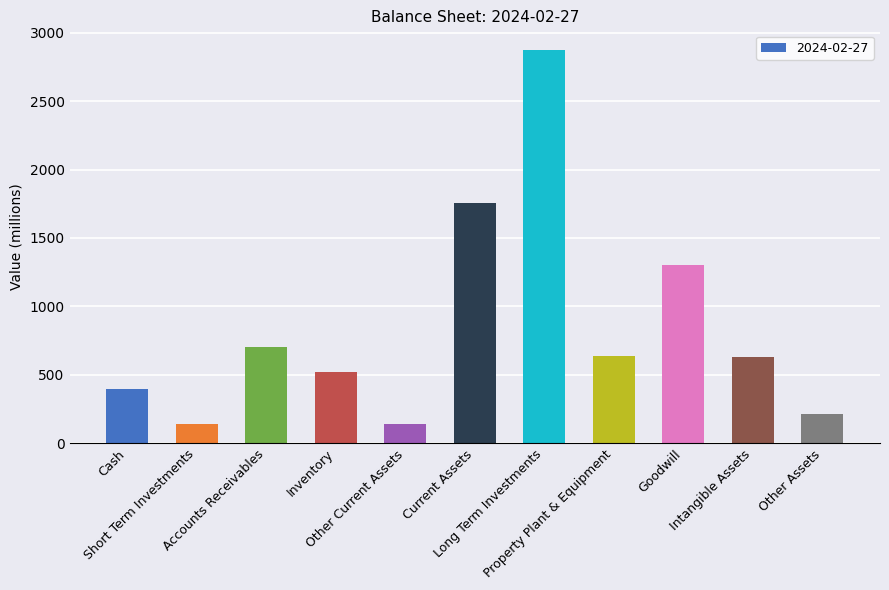

What is the label of the 8th bar from the left?

Property Plant & Equipment